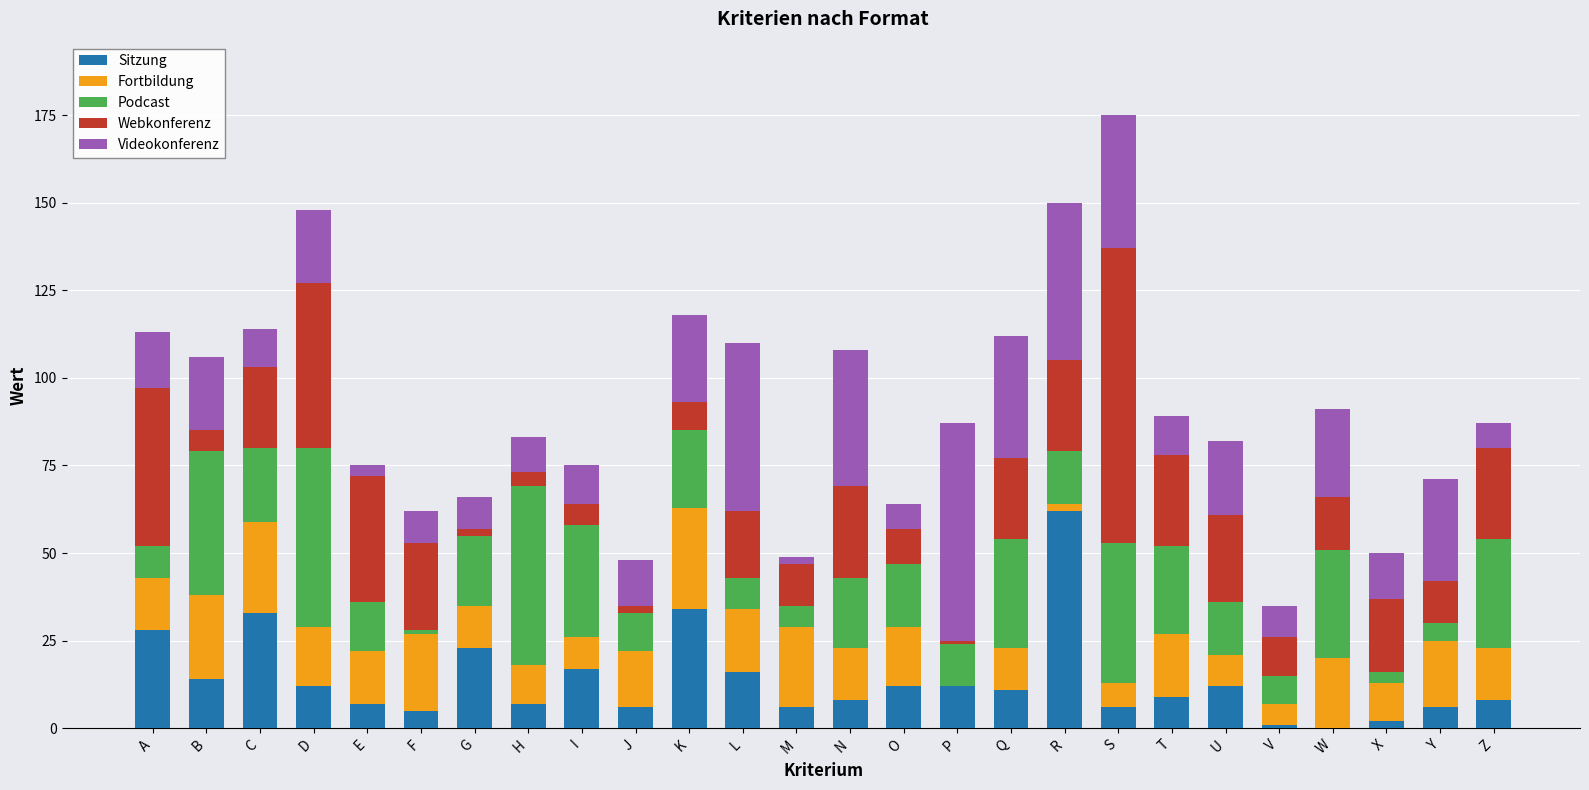

At which category is the sum across all series the highest?

S